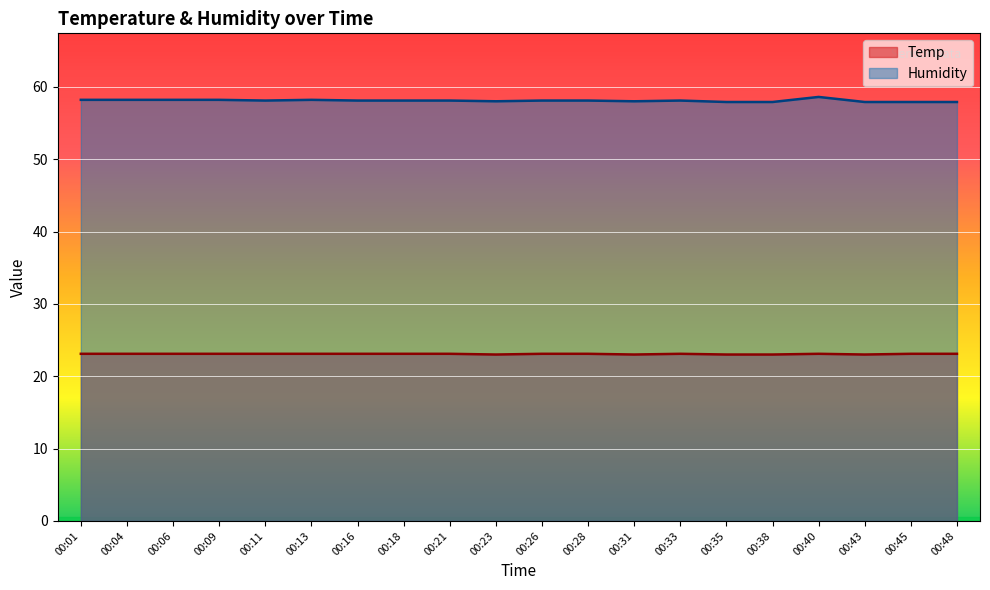

The value of Temp at 00:48 is 35.9. True or false?

False